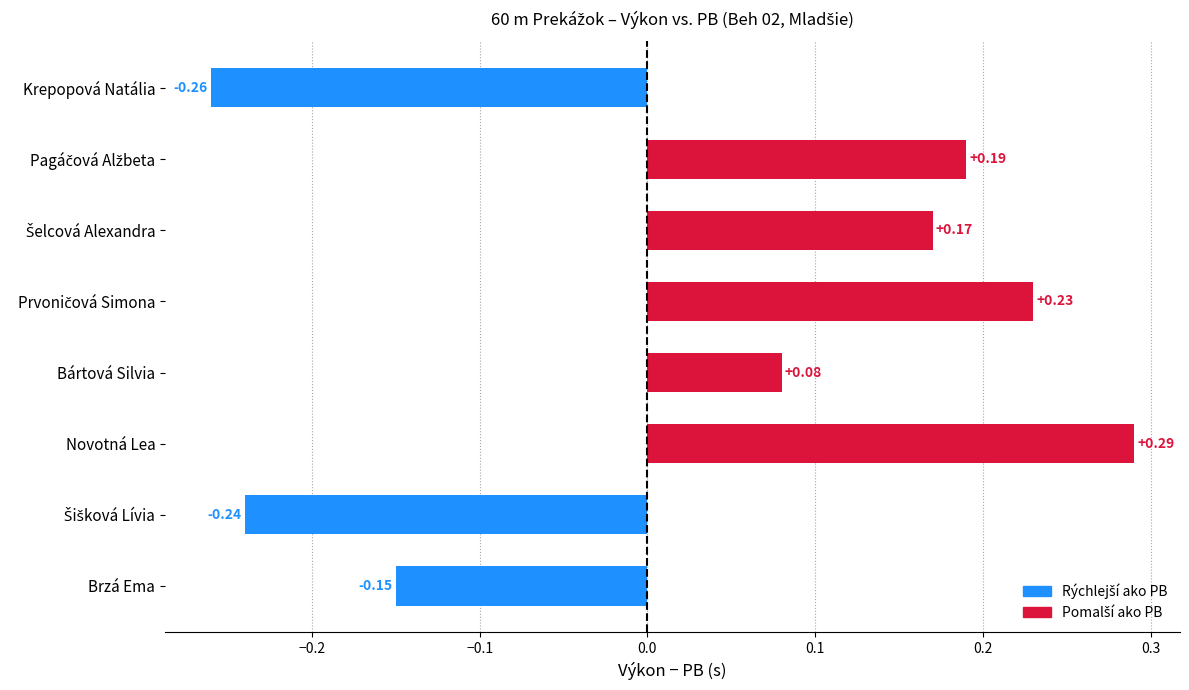

What is the difference between the second highest and minimum values?

0.5